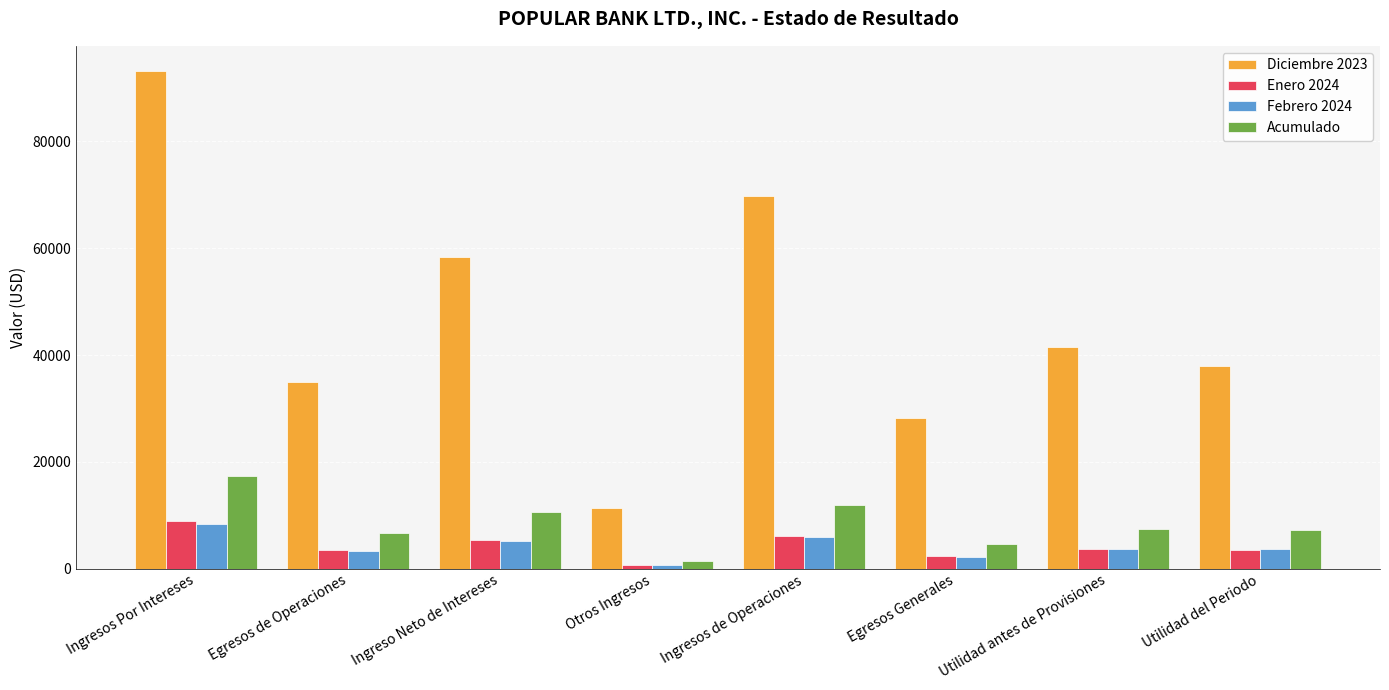

Is it true that Acumulado equals 7305.7 at Utilidad del Periodo?

True